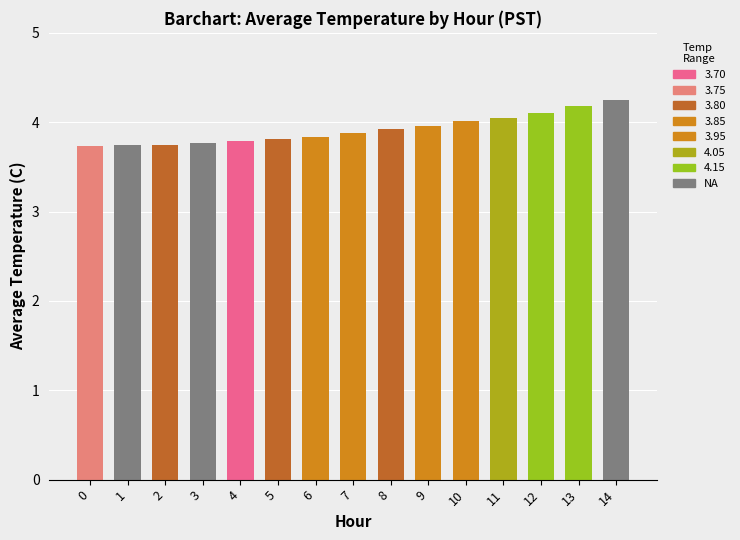

What is the sum of all values?

58.8